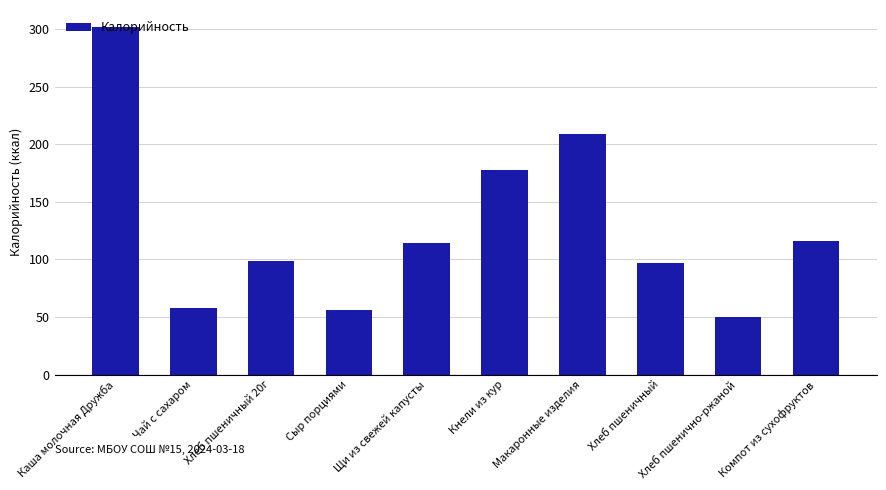

The value at Кнели из кур is 315.2. True or false?

False